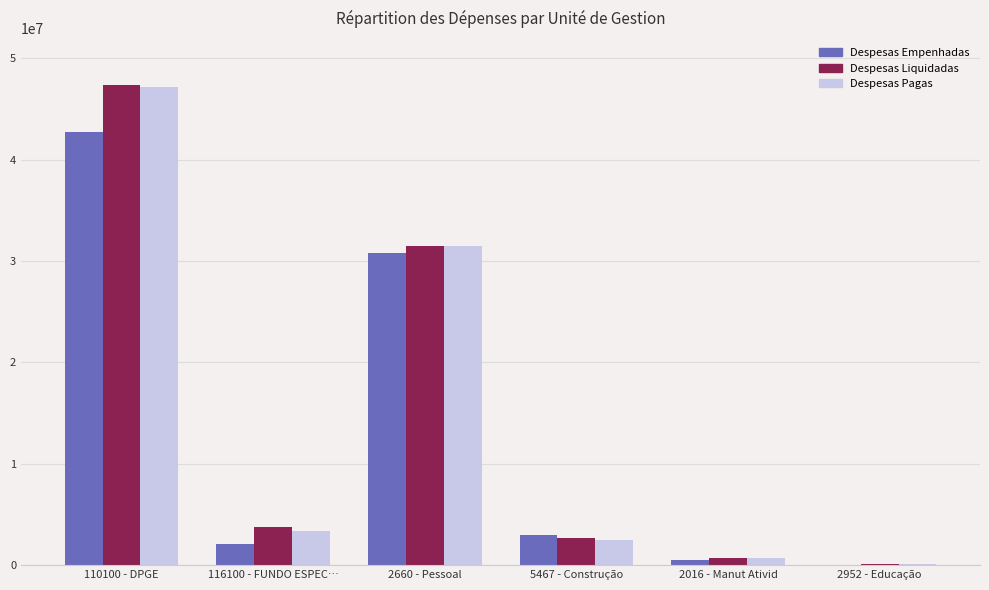

The value of Despesas Pagas at 110100 - DPGE is 18713408.1. True or false?

False